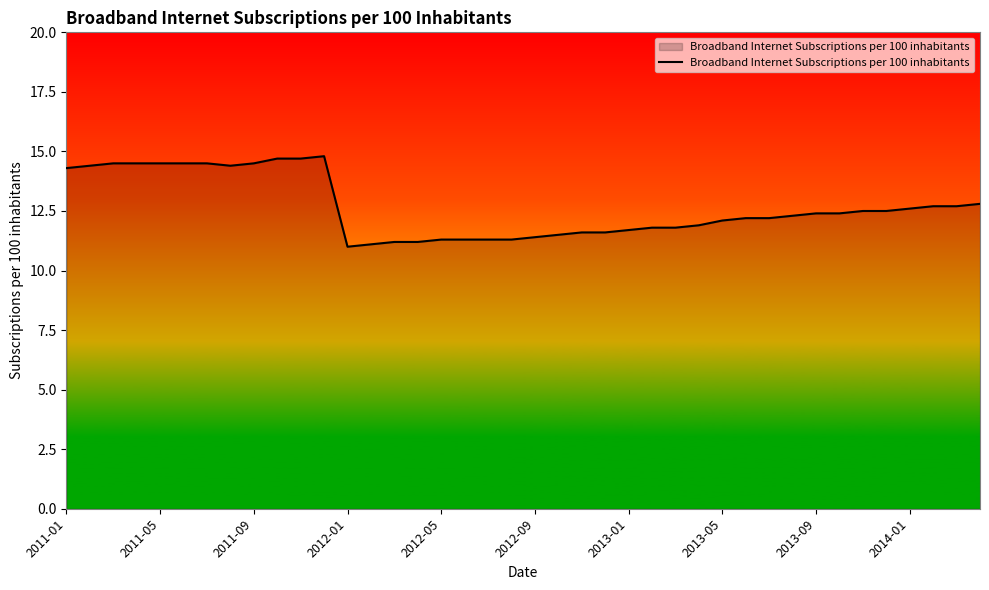

What is the maximum value shown in the chart?

14.8